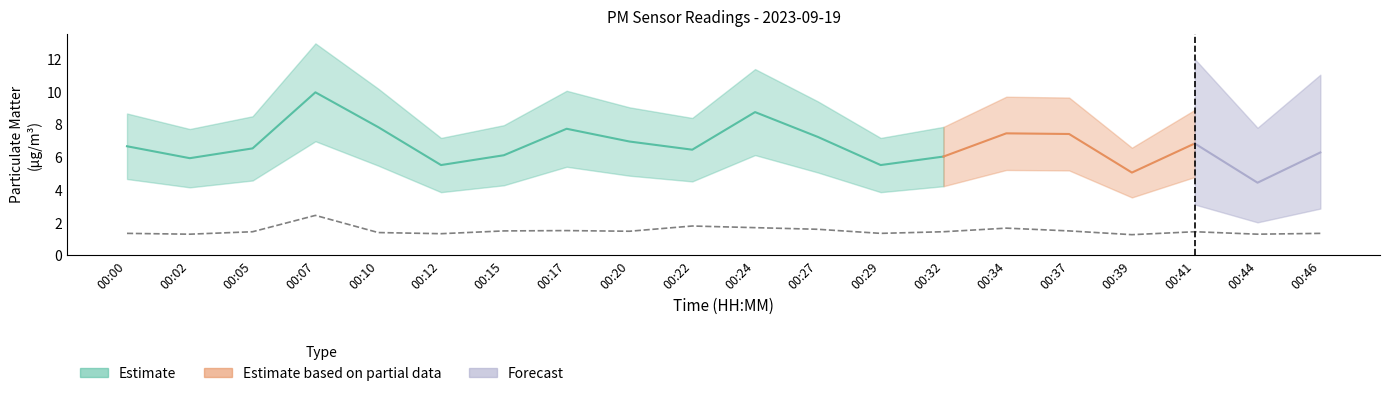

Is it true that the value at 00:20 is 0.5?

False